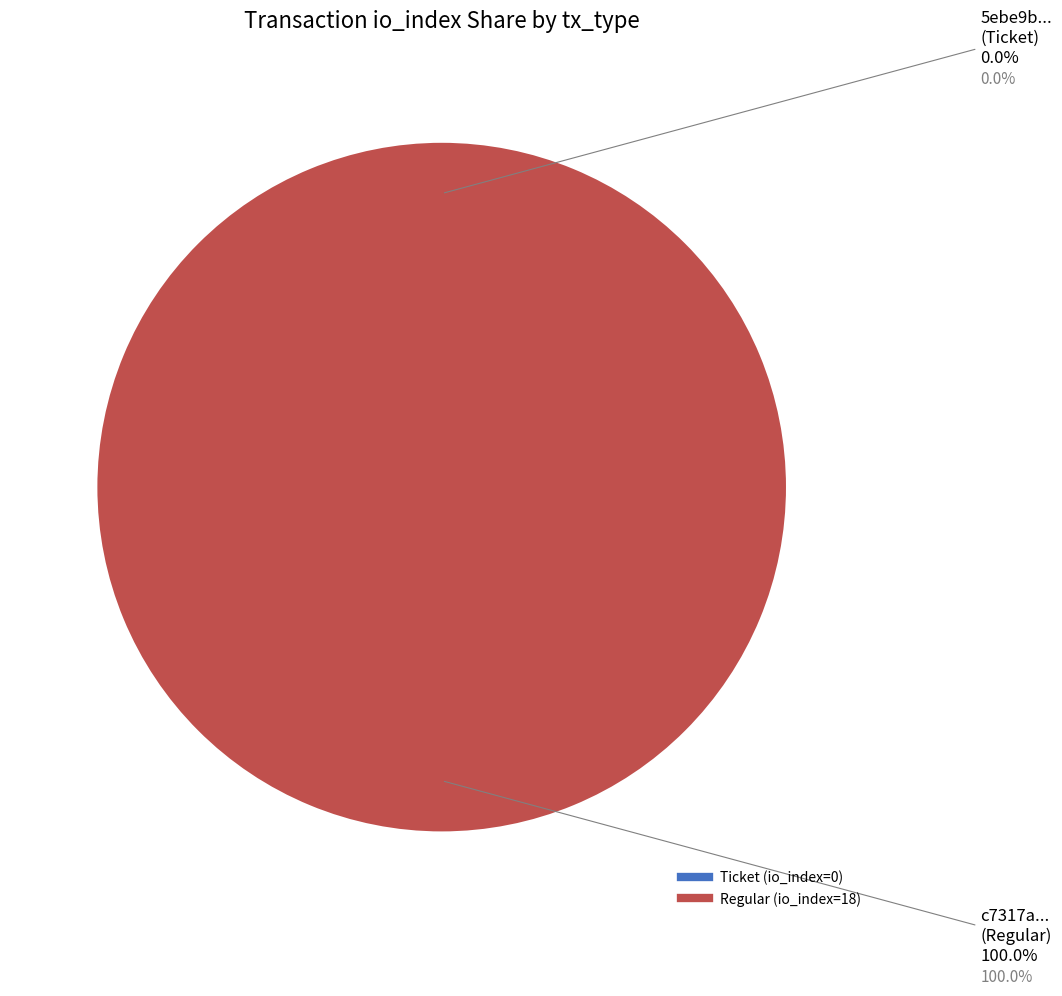

Which category accounts for the majority?

Regular (io_index=18)